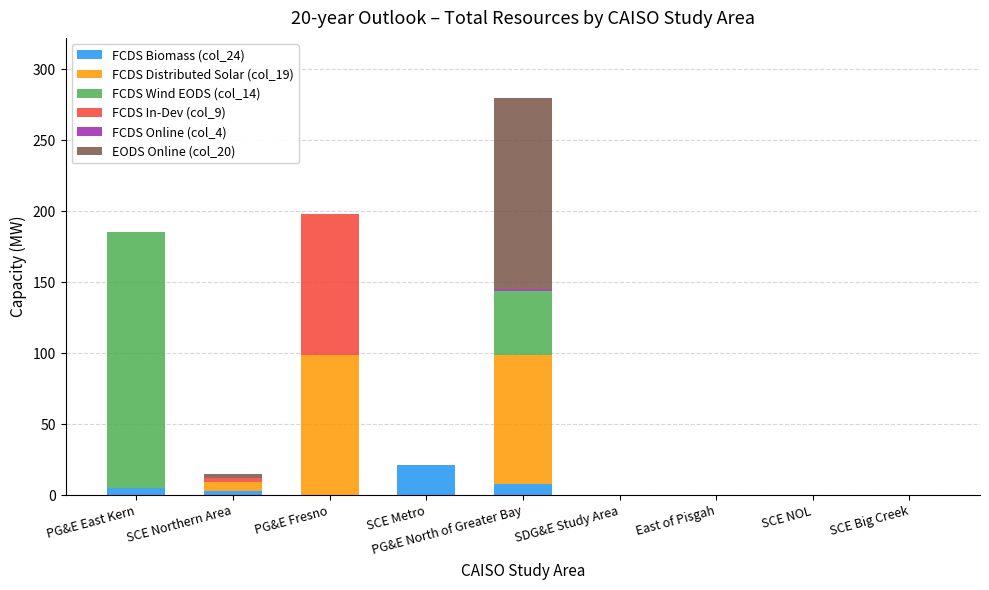

Are the bars grouped side by side (vs. stacked)?

No